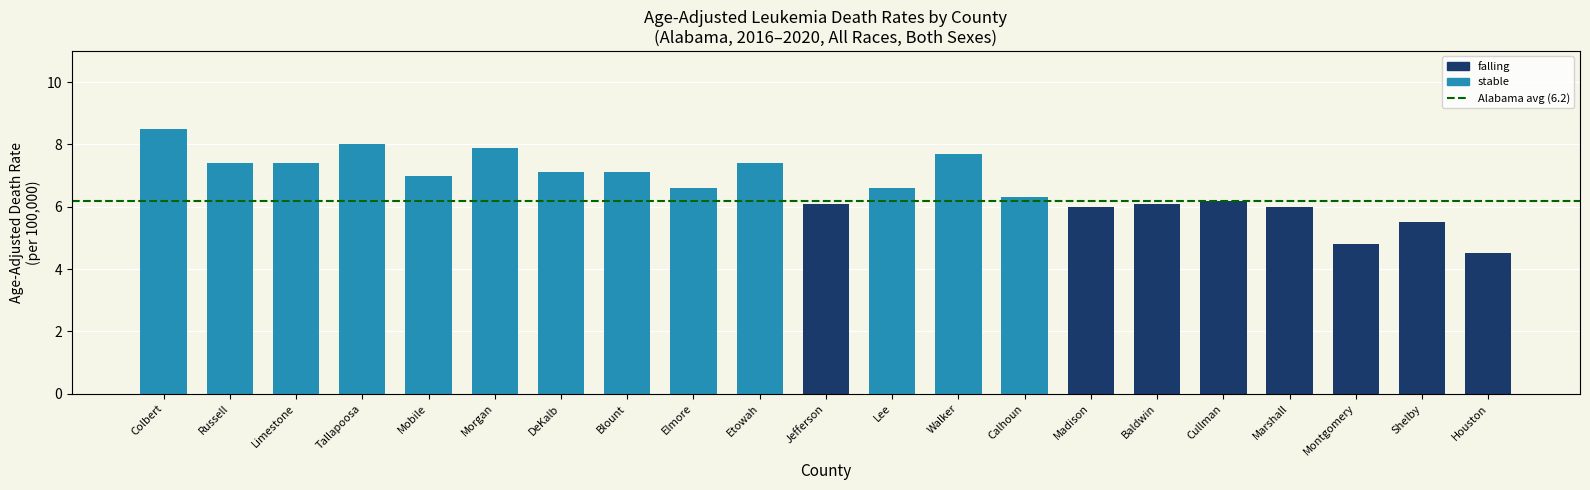

Which category has the lowest value across all series?

Houston